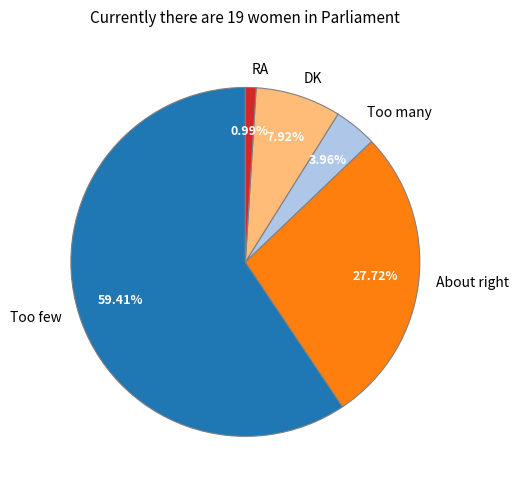

Between DK and Too many, which is larger?

DK